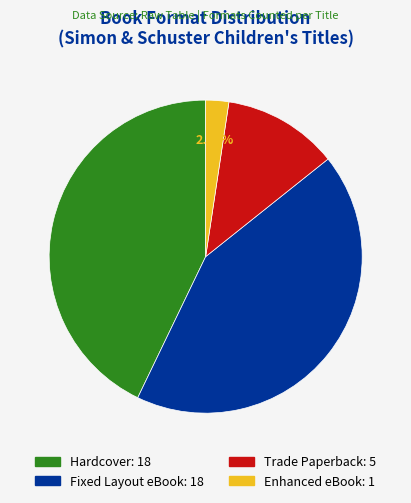

Approximately how many times larger is the value at Trade Paperback compared to Hardcover?

0.3